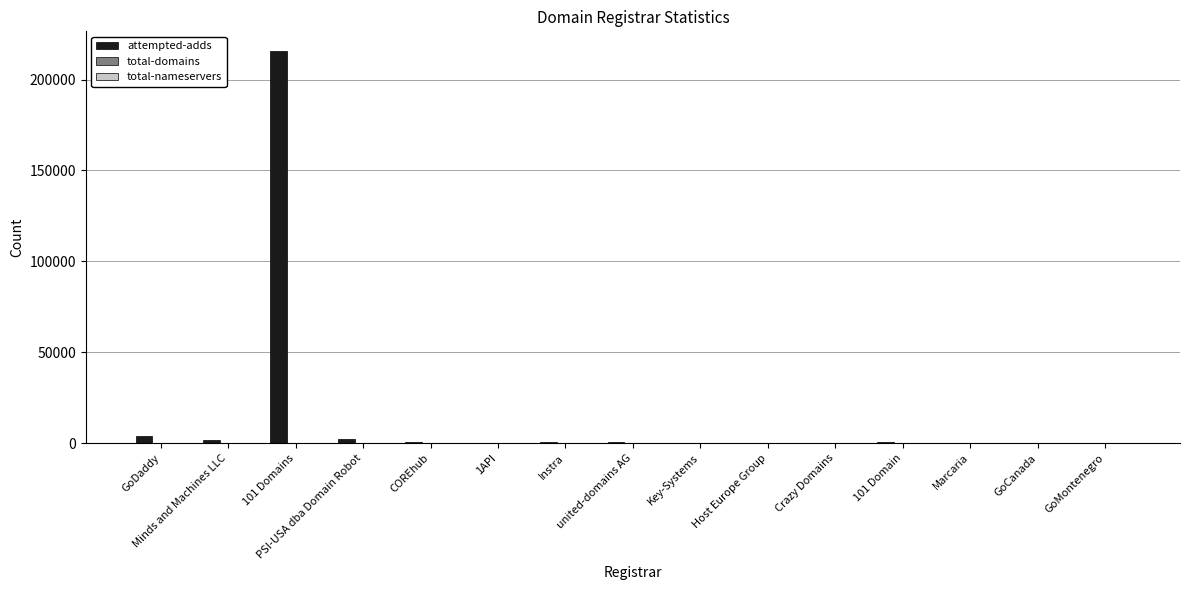

How many categories are shown in the chart?

15